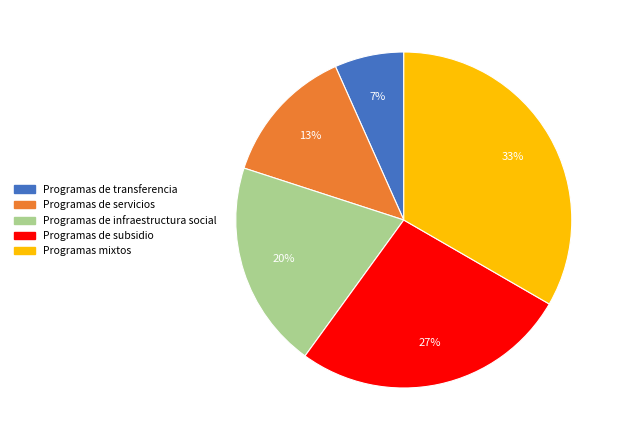

What is the smallest slice in the pie chart?

Programas de transferencia